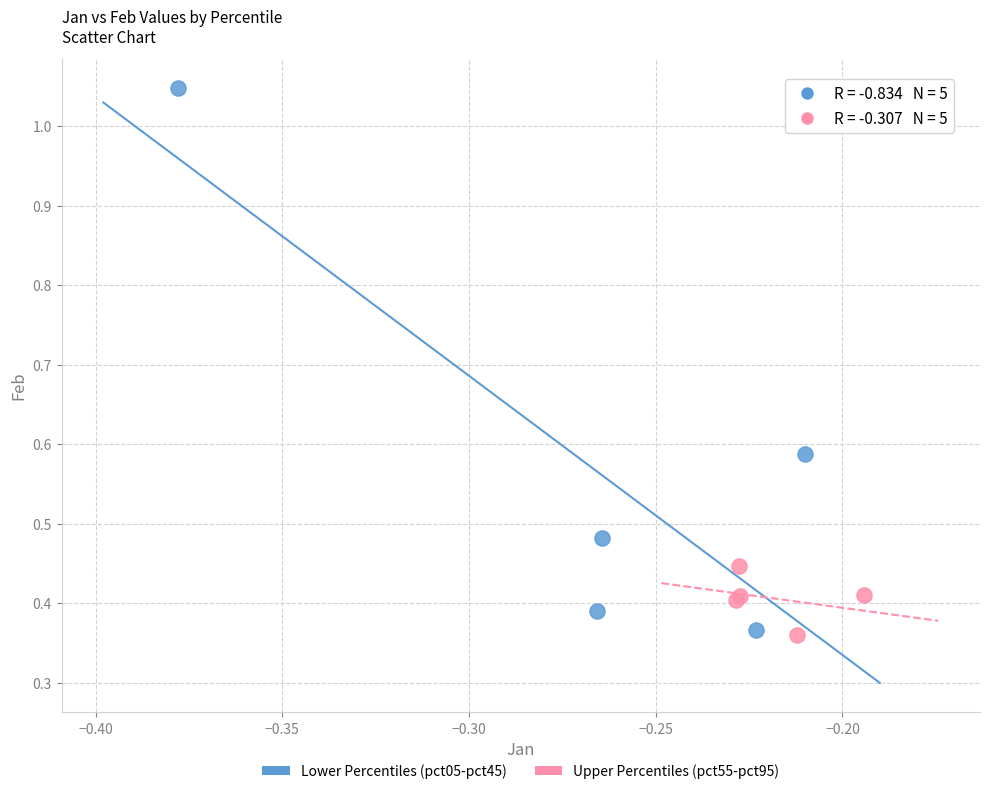

Which series contains the highest Y value?

Lower Percentiles (pct05-pct45)